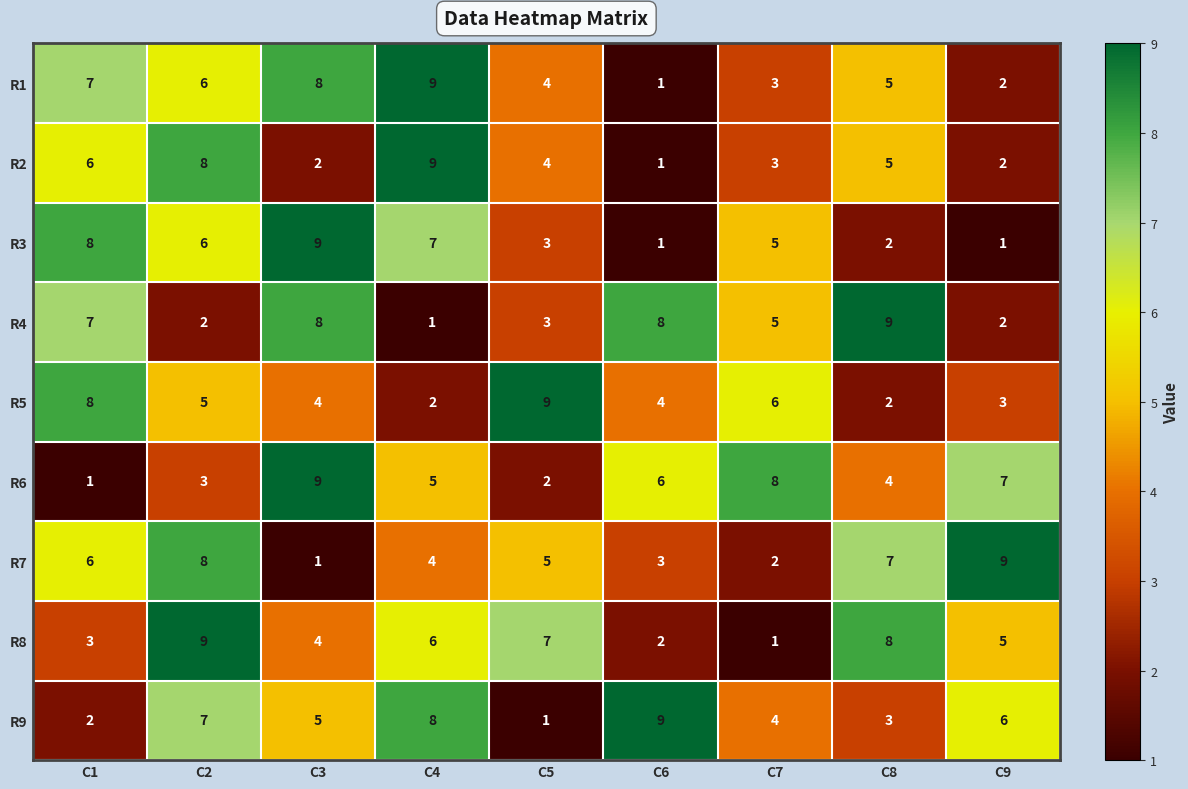

What is the difference between the maximum and minimum values in the R6 series?

8